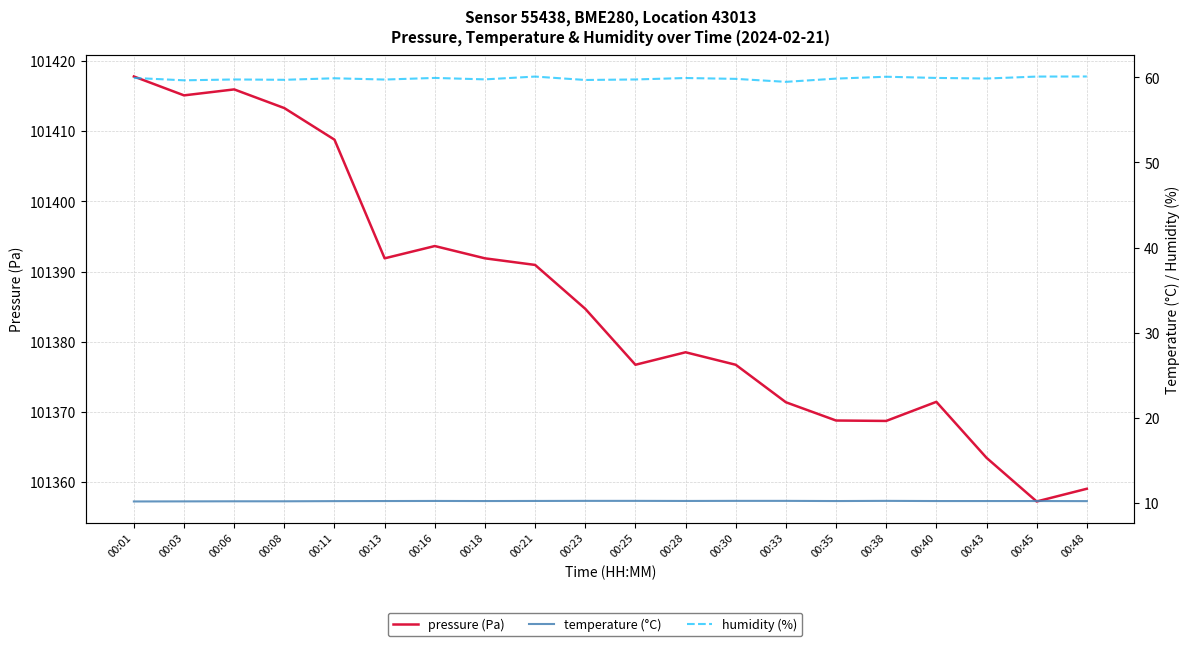

Between 00:06 and 00:23, which series saw the biggest shift?

pressure (Pa)